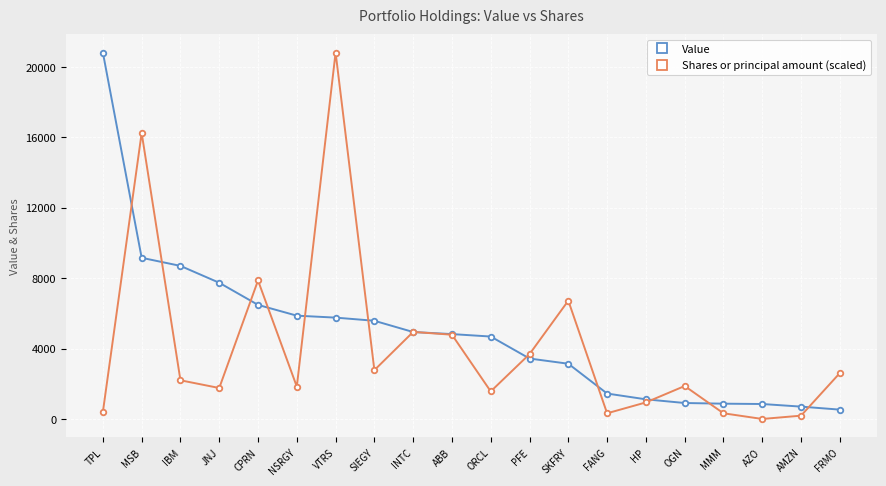

Is this an area chart (filled region under the line)?

No